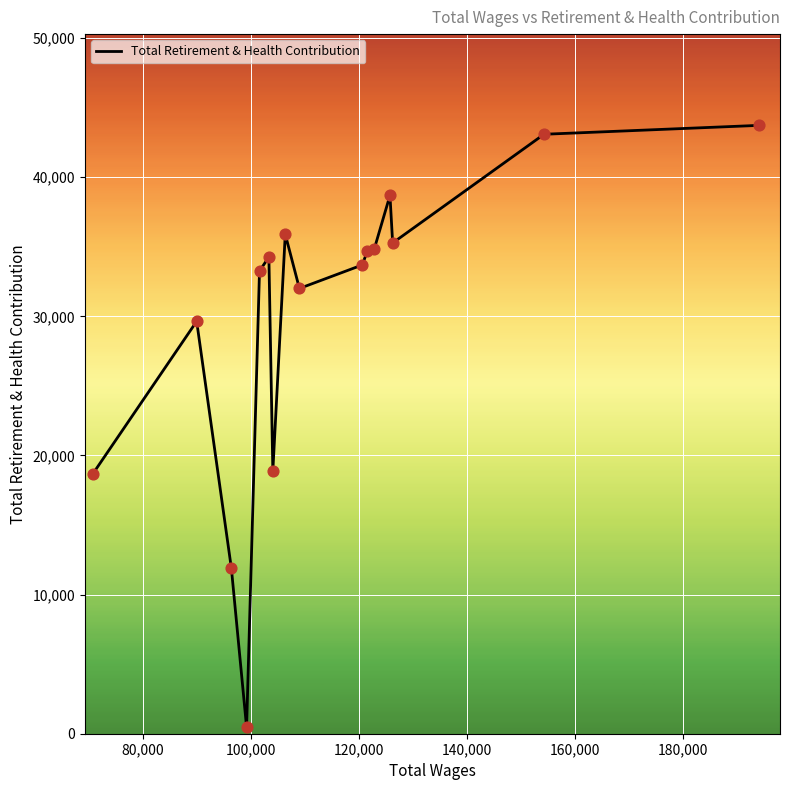

What is the greatest value displayed?

43729